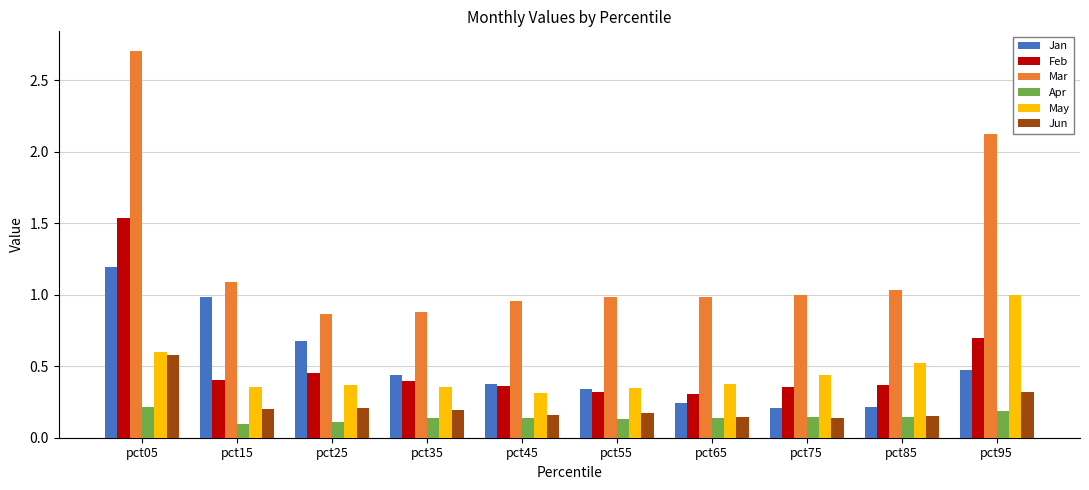

At which category is the sum across all series the highest?

pct05